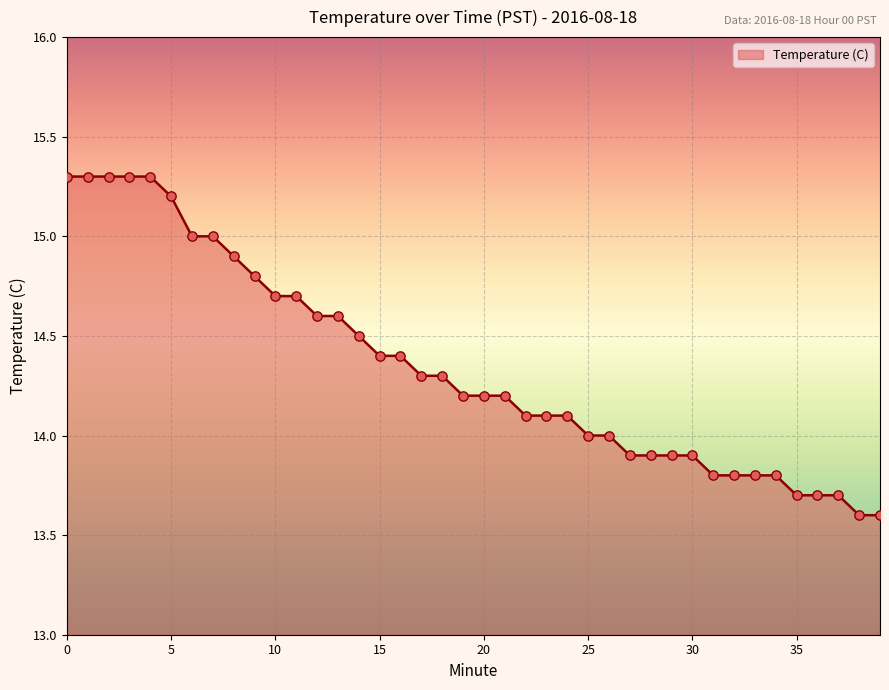

What is the difference between the maximum and minimum values?

1.7